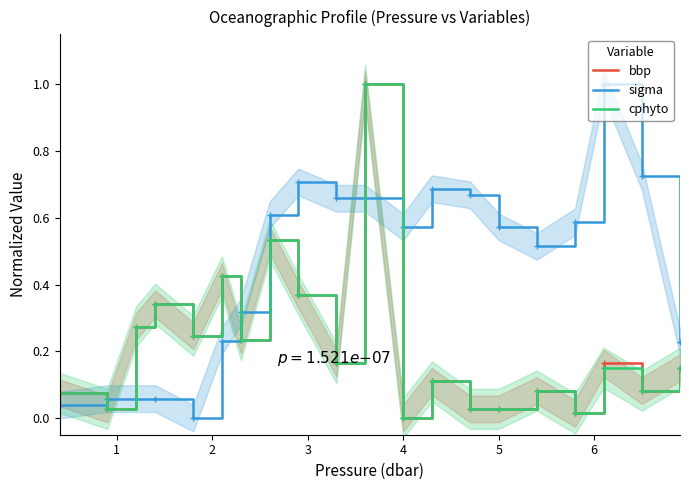

True or false: cphyto and sigma intersect in this chart.

True